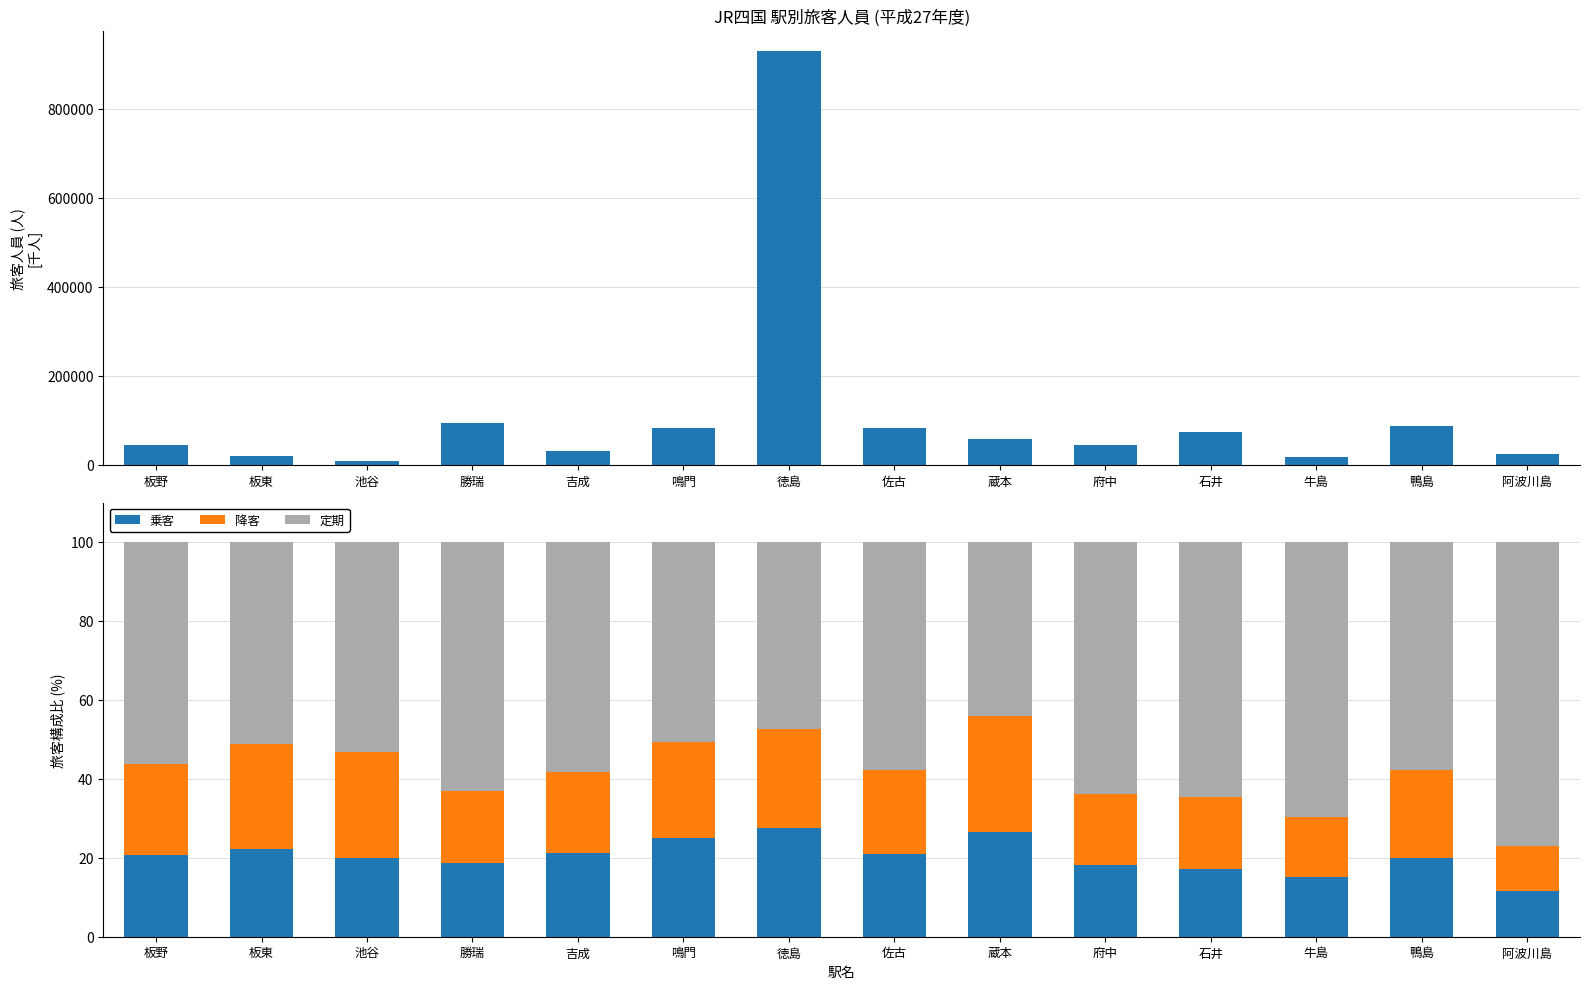

What is the value of the 降客 bar at the 9th from the left?

29.2